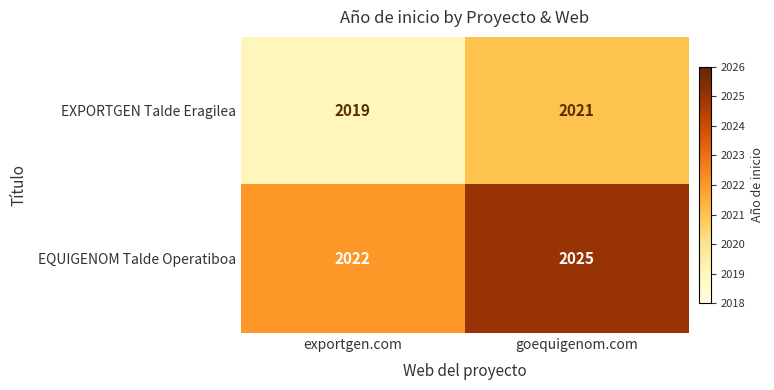

Rank the series by their maximum value, from highest to lowest.

EQUIGENOM Talde Operatiboa, EXPORTGEN Talde Eragilea